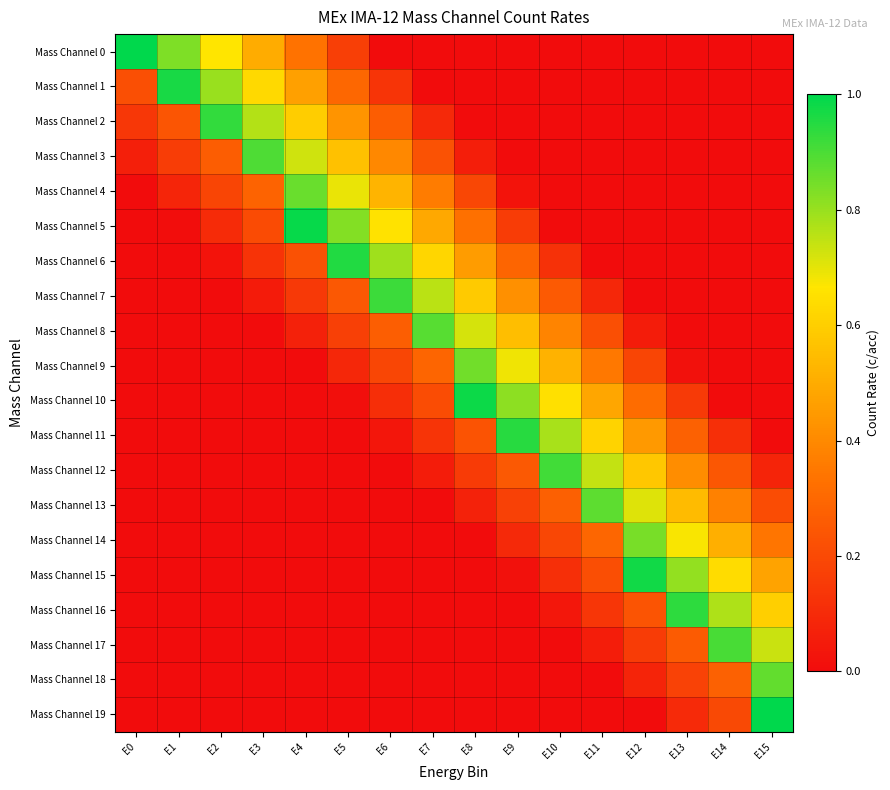

Reading left to right, what are all the values shown in this chart?

Mass Channel 0: E0=1.0	E1=0.8	E2=0.7	E3=0.5	E4=0.3	E5=0.2	E6=0.0	E7=0.0	E8=0.0	E9=0.0	E10=0.0	E11=0.0	E12=0.0	E13=0.0	E14=0.0	E15=0.0
Mass Channel 1: E0=0.2	E1=1.0	E2=0.8	E3=0.6	E4=0.5	E5=0.3	E6=0.1	E7=0.0	E8=0.0	E9=0.0	E10=0.0	E11=0.0	E12=0.0	E13=0.0	E14=0.0	E15=0.0
Mass Channel 2: E0=0.1	E1=0.2	E2=0.9	E3=0.8	E4=0.6	E5=0.4	E6=0.3	E7=0.1	E8=0.0	E9=0.0	E10=0.0	E11=0.0	E12=0.0	E13=0.0	E14=0.0	E15=0.0
Mass Channel 3: E0=0.1	E1=0.2	E2=0.3	E3=0.9	E4=0.7	E5=0.6	E6=0.4	E7=0.2	E8=0.1	E9=0.0	E10=0.0	E11=0.0	E12=0.0	E13=0.0	E14=0.0	E15=0.0
Mass Channel 4: E0=0.0	E1=0.1	E2=0.2	E3=0.3	E4=0.9	E5=0.7	E6=0.5	E7=0.4	E8=0.2	E9=0.0	E10=0.0	E11=0.0	E12=0.0	E13=0.0	E14=0.0	E15=0.0
Mass Channel 5: E0=0.0	E1=0.0	E2=0.1	E3=0.2	E4=1.0	E5=0.8	E6=0.7	E7=0.5	E8=0.3	E9=0.2	E10=0.0	E11=0.0	E12=0.0	E13=0.0	E14=0.0	E15=0.0
Mass Channel 6: E0=0.0	E1=0.0	E2=0.0	E3=0.1	E4=0.2	E5=1.0	E6=0.8	E7=0.6	E8=0.5	E9=0.3	E10=0.1	E11=0.0	E12=0.0	E13=0.0	E14=0.0	E15=0.0
Mass Channel 7: E0=0.0	E1=0.0	E2=0.0	E3=0.0	E4=0.1	E5=0.2	E6=0.9	E7=0.8	E8=0.6	E9=0.4	E10=0.3	E11=0.1	E12=0.0	E13=0.0	E14=0.0	E15=0.0
Mass Channel 8: E0=0.0	E1=0.0	E2=0.0	E3=0.0	E4=0.1	E5=0.2	E6=0.3	E7=0.9	E8=0.7	E9=0.6	E10=0.4	E11=0.2	E12=0.1	E13=0.0	E14=0.0	E15=0.0
Mass Channel 9: E0=0.0	E1=0.0	E2=0.0	E3=0.0	E4=0.0	E5=0.1	E6=0.2	E7=0.3	E8=0.9	E9=0.7	E10=0.5	E11=0.4	E12=0.2	E13=0.0	E14=0.0	E15=0.0
Mass Channel 10: E0=0.0	E1=0.0	E2=0.0	E3=0.0	E4=0.0	E5=0.0	E6=0.1	E7=0.2	E8=1.0	E9=0.8	E10=0.6	E11=0.5	E12=0.3	E13=0.1	E14=0.0	E15=0.0
Mass Channel 11: E0=0.0	E1=0.0	E2=0.0	E3=0.0	E4=0.0	E5=0.0	E6=0.0	E7=0.1	E8=0.2	E9=0.9	E10=0.8	E11=0.6	E12=0.4	E13=0.3	E14=0.1	E15=0.0
Mass Channel 12: E0=0.0	E1=0.0	E2=0.0	E3=0.0	E4=0.0	E5=0.0	E6=0.0	E7=0.1	E8=0.2	E9=0.3	E10=0.9	E11=0.7	E12=0.6	E13=0.4	E14=0.2	E15=0.1
Mass Channel 13: E0=0.0	E1=0.0	E2=0.0	E3=0.0	E4=0.0	E5=0.0	E6=0.0	E7=0.0	E8=0.1	E9=0.2	E10=0.3	E11=0.9	E12=0.7	E13=0.5	E14=0.4	E15=0.2
Mass Channel 14: E0=0.0	E1=0.0	E2=0.0	E3=0.0	E4=0.0	E5=0.0	E6=0.0	E7=0.0	E8=0.0	E9=0.1	E10=0.2	E11=0.3	E12=0.8	E13=0.7	E14=0.5	E15=0.3
Mass Channel 15: E0=0.0	E1=0.0	E2=0.0	E3=0.0	E4=0.0	E5=0.0	E6=0.0	E7=0.0	E8=0.0	E9=0.0	E10=0.1	E11=0.2	E12=1.0	E13=0.8	E14=0.6	E15=0.5
Mass Channel 16: E0=0.0	E1=0.0	E2=0.0	E3=0.0	E4=0.0	E5=0.0	E6=0.0	E7=0.0	E8=0.0	E9=0.0	E10=0.0	E11=0.1	E12=0.2	E13=0.9	E14=0.8	E15=0.6
Mass Channel 17: E0=0.0	E1=0.0	E2=0.0	E3=0.0	E4=0.0	E5=0.0	E6=0.0	E7=0.0	E8=0.0	E9=0.0	E10=0.0	E11=0.1	E12=0.2	E13=0.3	E14=0.9	E15=0.7
Mass Channel 18: E0=0.0	E1=0.0	E2=0.0	E3=0.0	E4=0.0	E5=0.0	E6=0.0	E7=0.0	E8=0.0	E9=0.0	E10=0.0	E11=0.0	E12=0.1	E13=0.2	E14=0.3	E15=0.9
Mass Channel 19: E0=0.0	E1=0.0	E2=0.0	E3=0.0	E4=0.0	E5=0.0	E6=0.0	E7=0.0	E8=0.0	E9=0.0	E10=0.0	E11=0.0	E12=0.0	E13=0.1	E14=0.2	E15=1.0